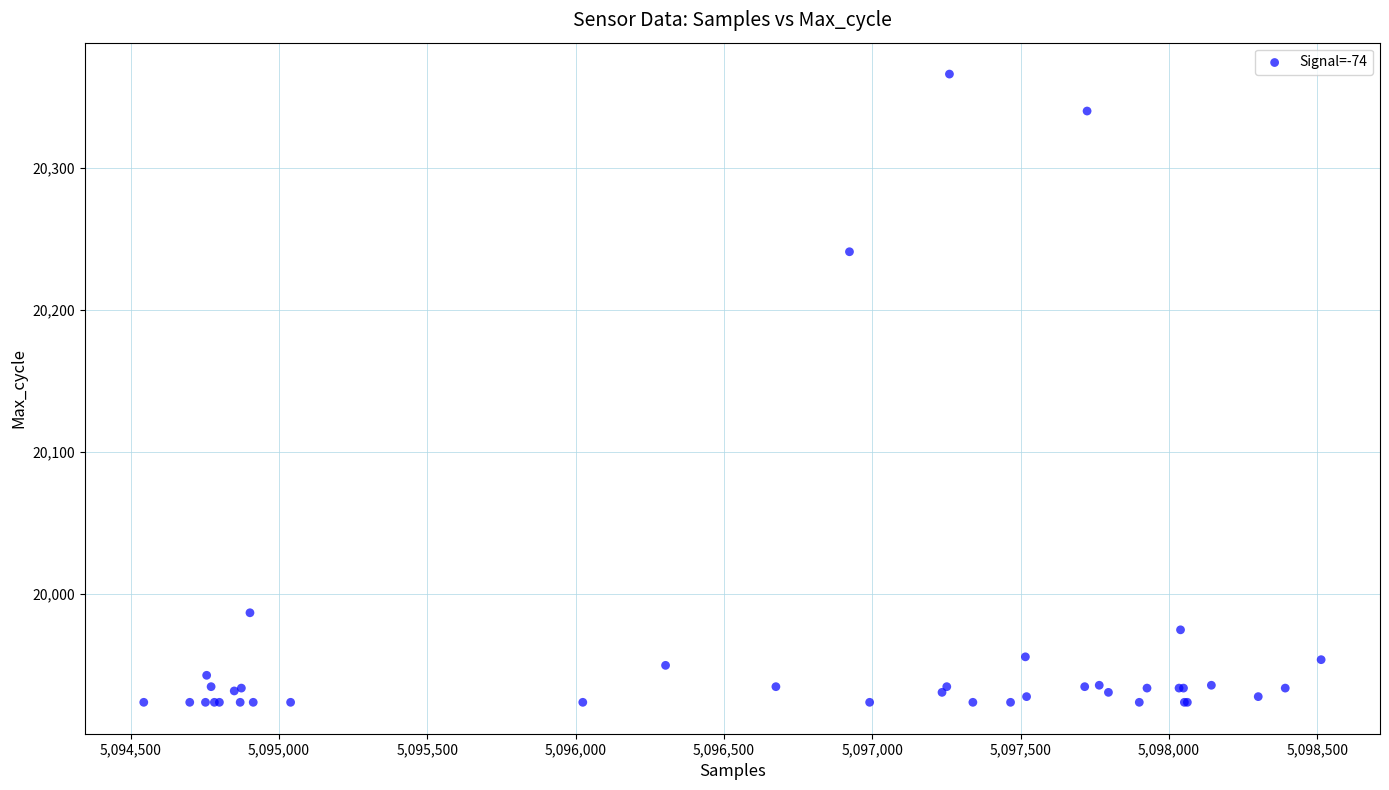

What Y value in the scatter plot is closest to 20145?

20241